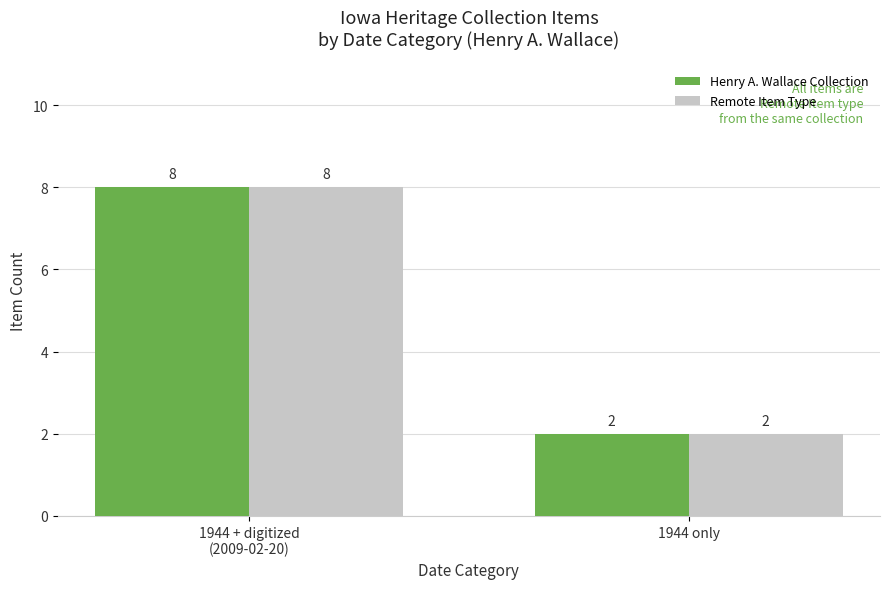

At which category is the sum across all series the highest?

1944 + digitized
(2009-02-20)